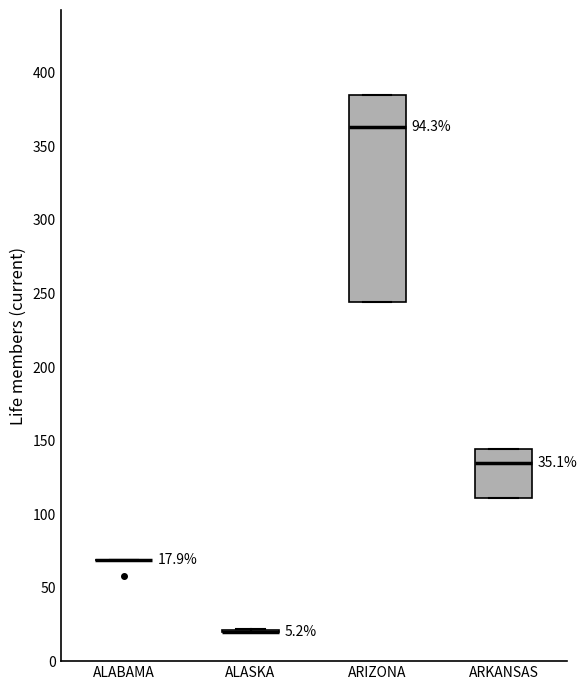

Which box is the tallest, from its lower edge to its upper edge?

ARIZONA